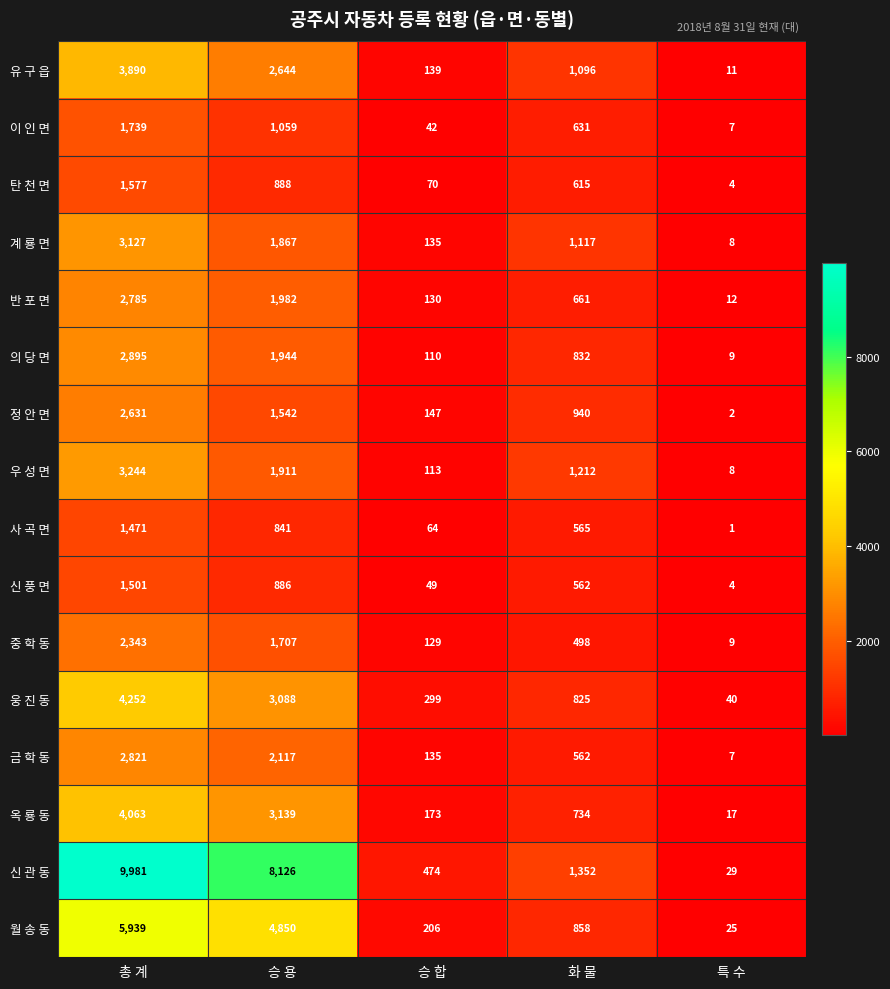

Which series has the largest total across all categories?

신 관 동